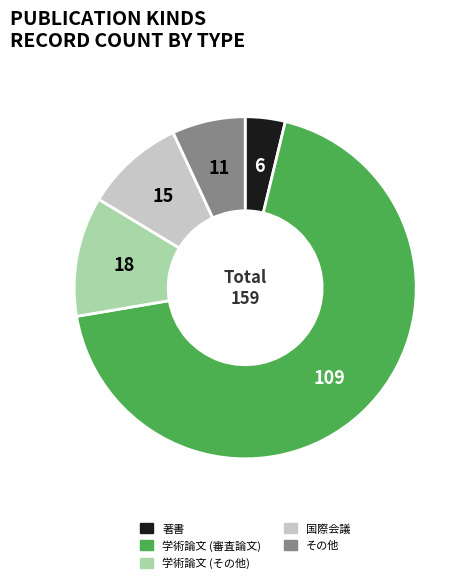

Is the sum of 学術論文 (その他) and その他 greater than half?

No